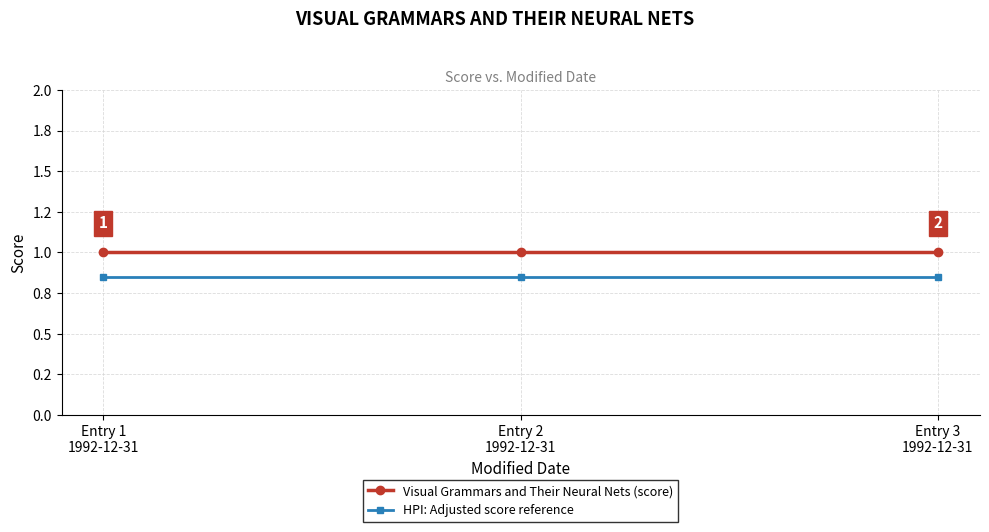

Which category has the lowest value across all series?

Entry 1
1992-12-31